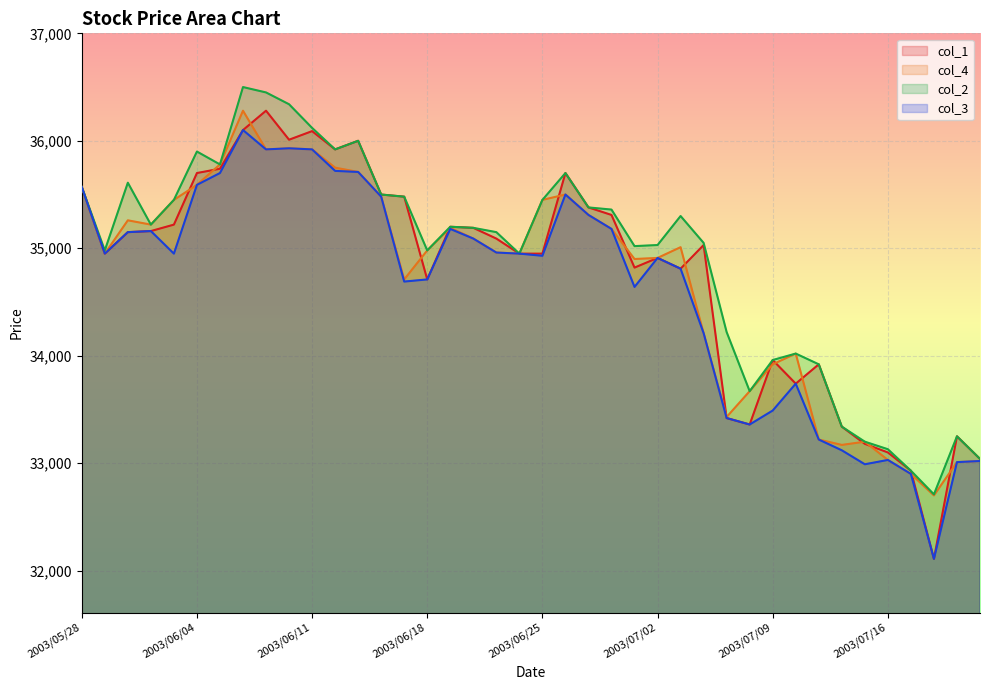

True or false: col_2 has a value of 35020 at 2003/07/01.

True